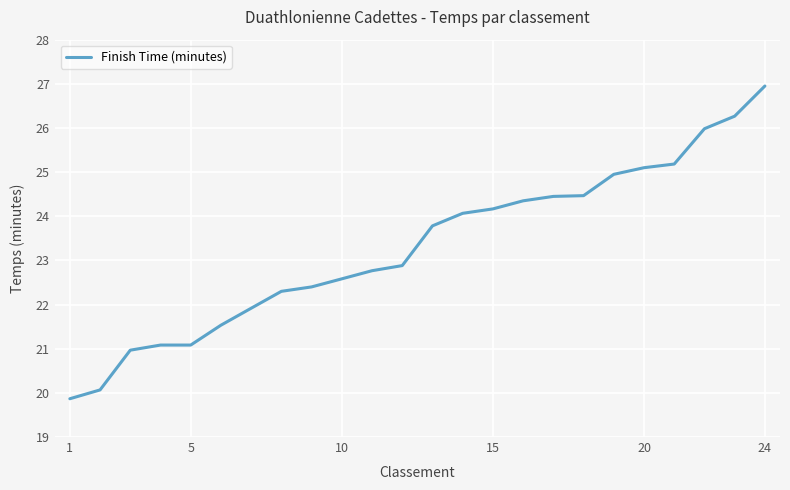

What is the minimum value shown in the chart?

19.9